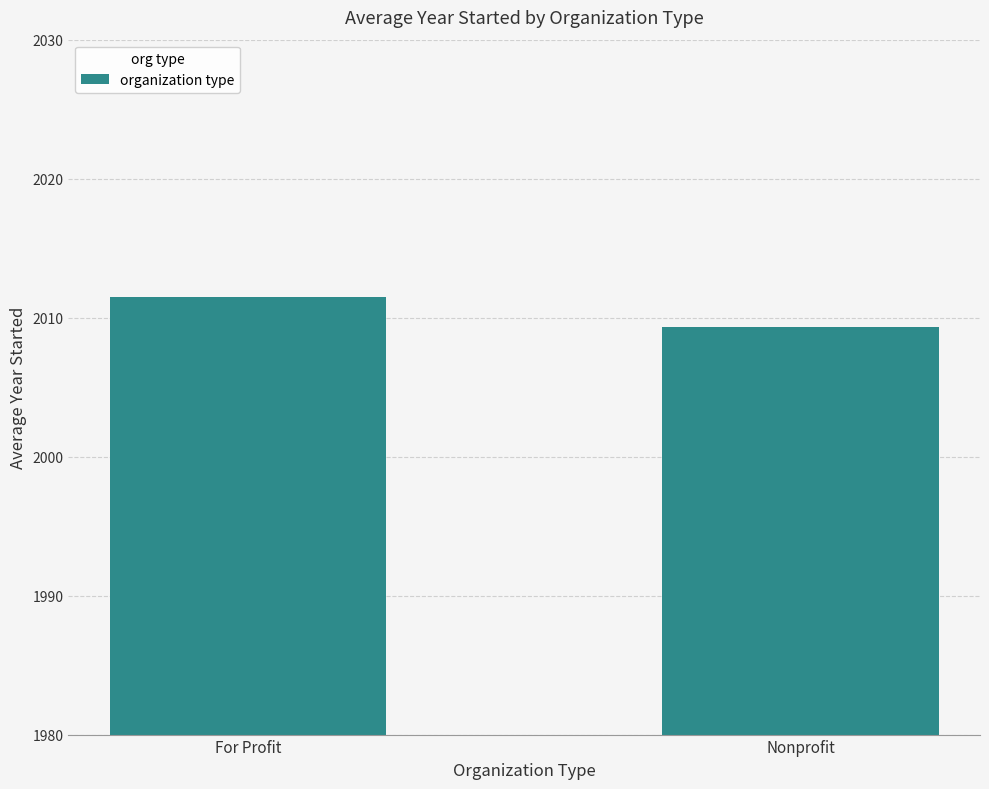

At which category does the chart reach its peak across all series?

For Profit